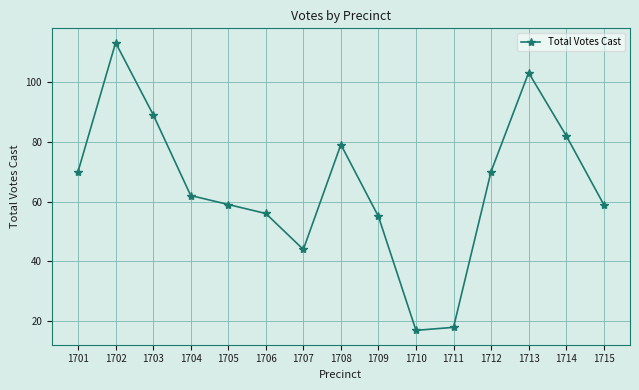

The value at 1707 is 44. True or false?

True